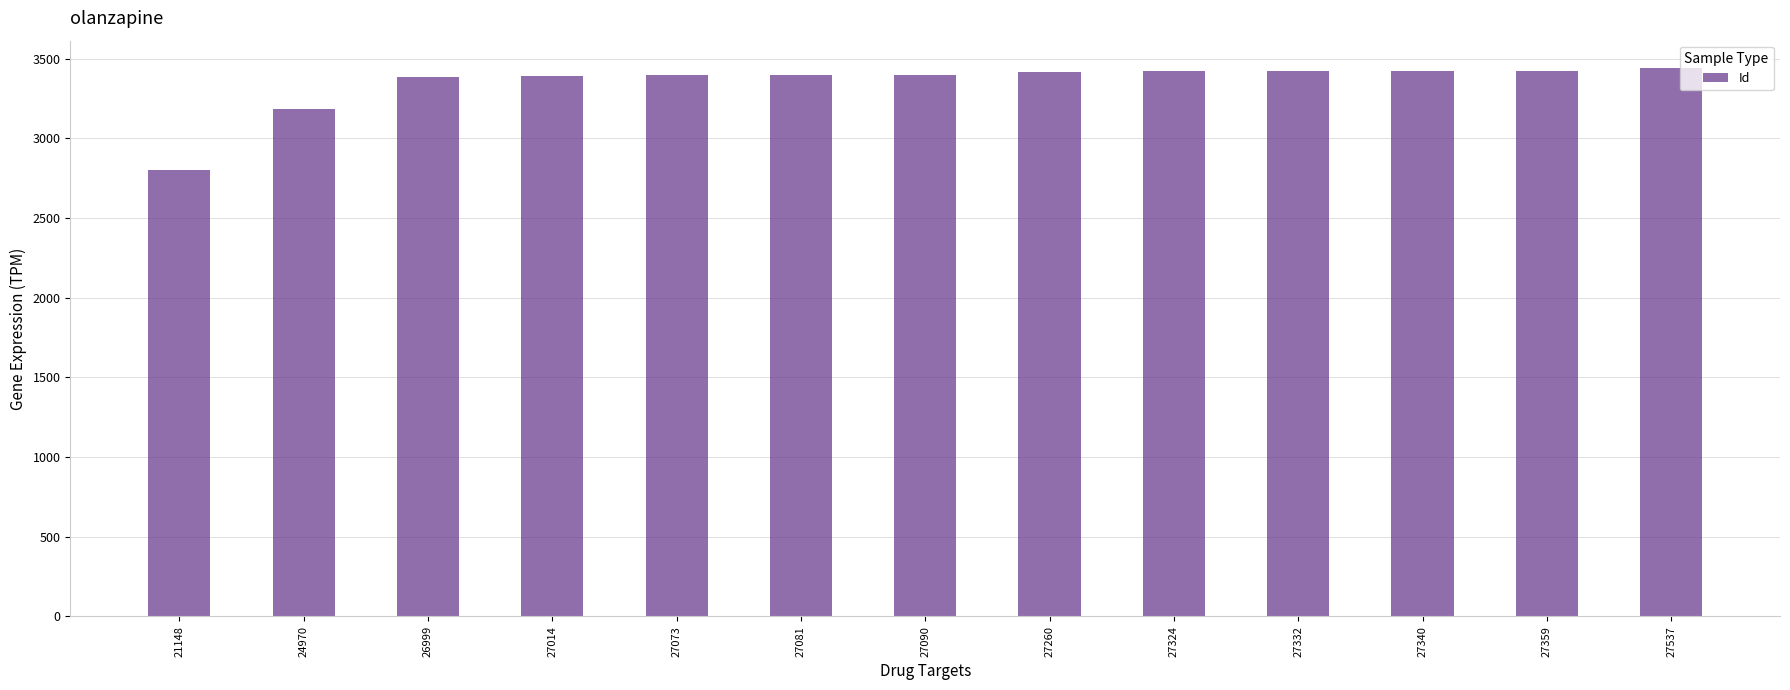

What is the difference between the maximum and second lowest values?

256